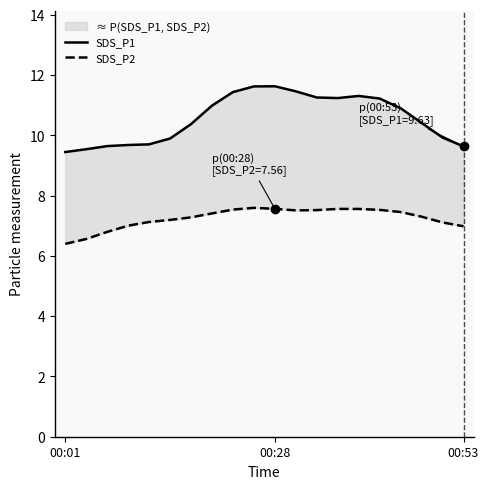

True or false: SDS_P1 has a value of 9.6 at 00:53.

True